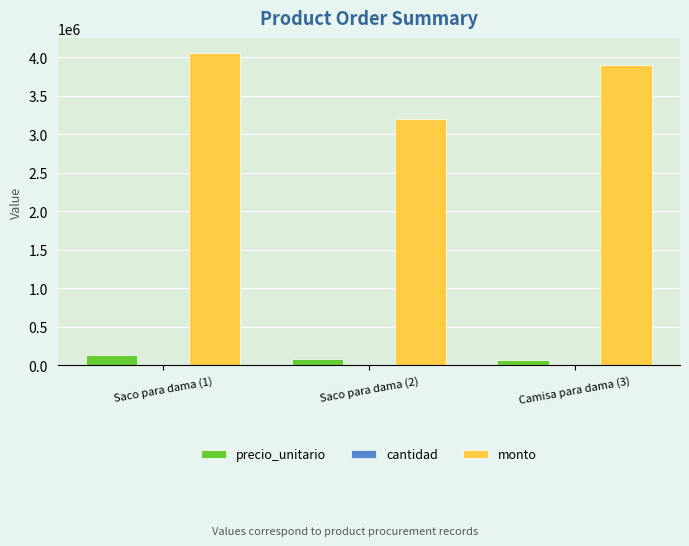

Which series changed the most between Saco para dama (2) and Camisa para dama (3)?

monto